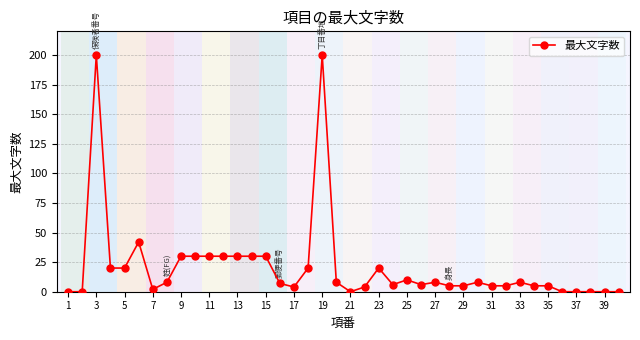

True or false: the data has more than 2 interior local peaks.

True